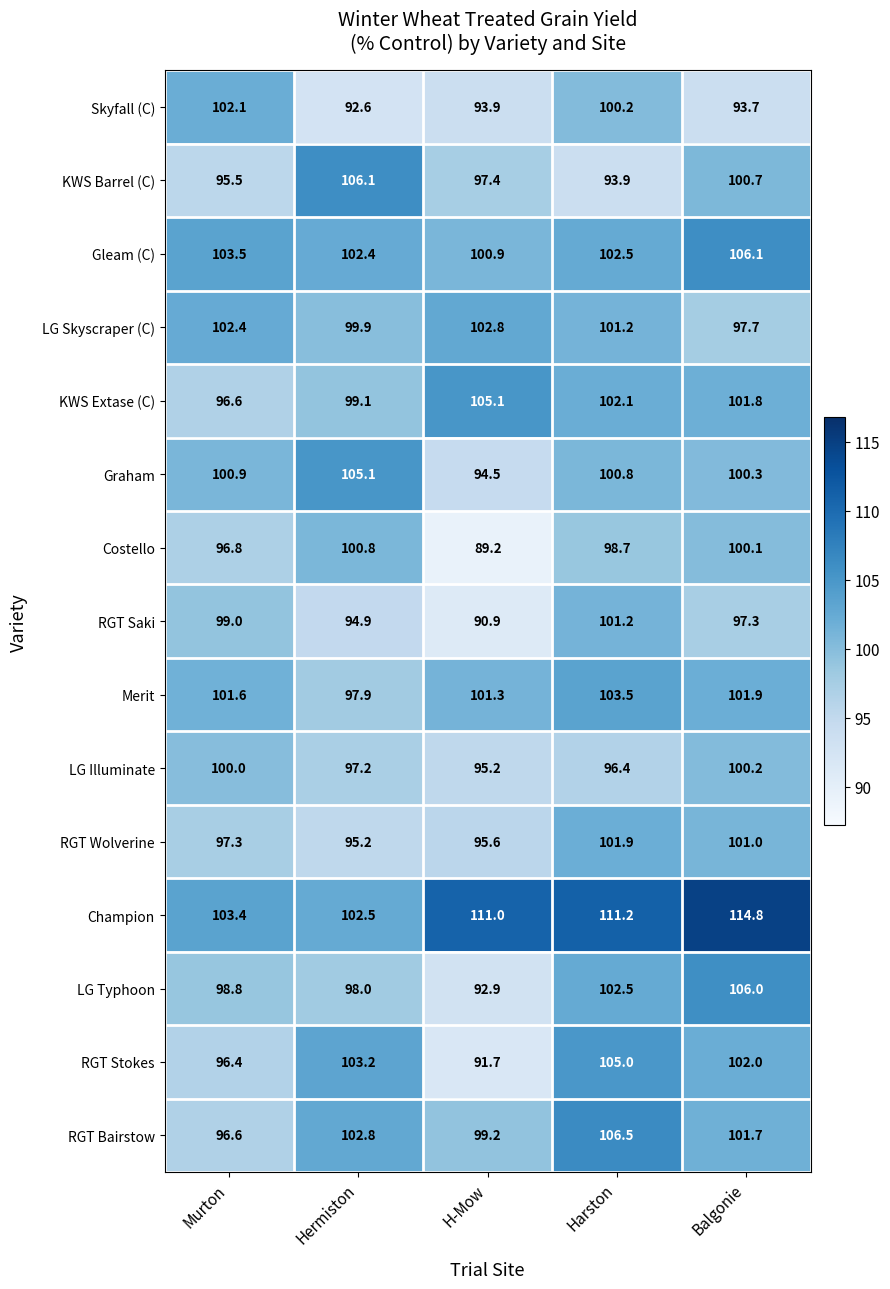

Which category has the lowest value in the RGT Saki series?

H-Mow